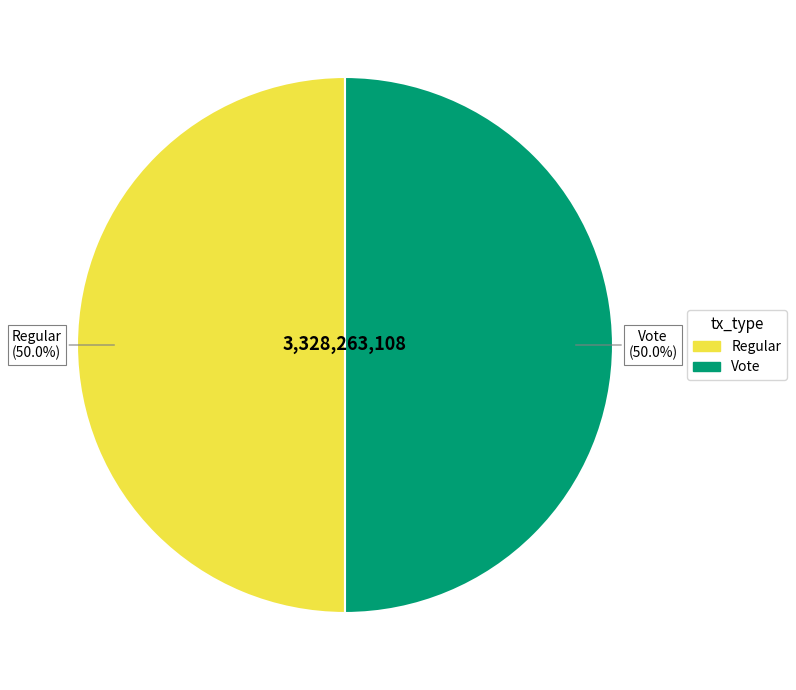

Is it true that Vote is 50% of the pie?

True